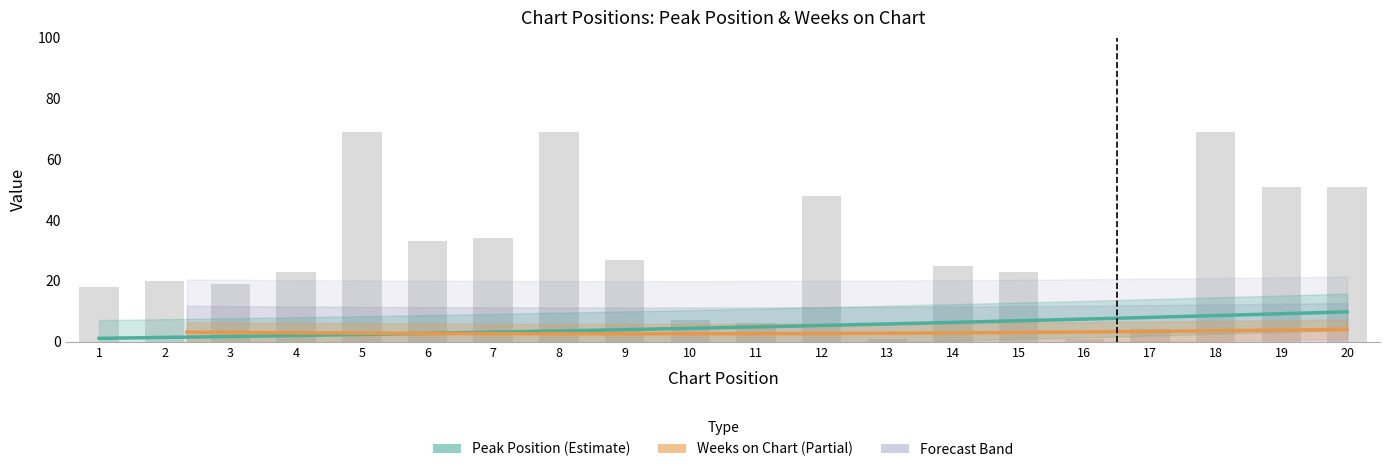

Reading left to right, list all the values displayed in this chart.

1=18	2=20	3=19	4=23	5=69	6=33	7=34	8=69	9=27	10=7	11=6	12=48	13=1	14=25	15=23	16=1	17=4	18=69	19=51	20=51